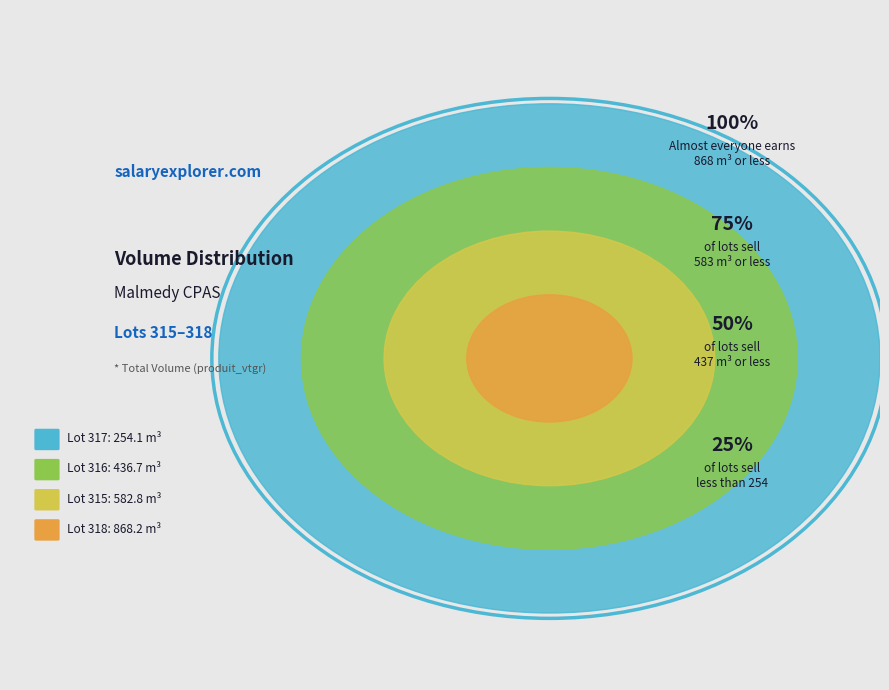

Is 317 the majority of the pie?

No